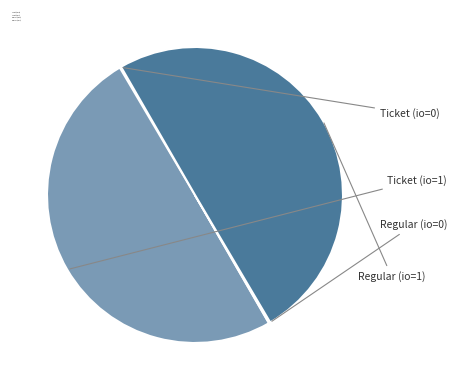

Does Regular (io=1) account for over 50% of the chart?

No